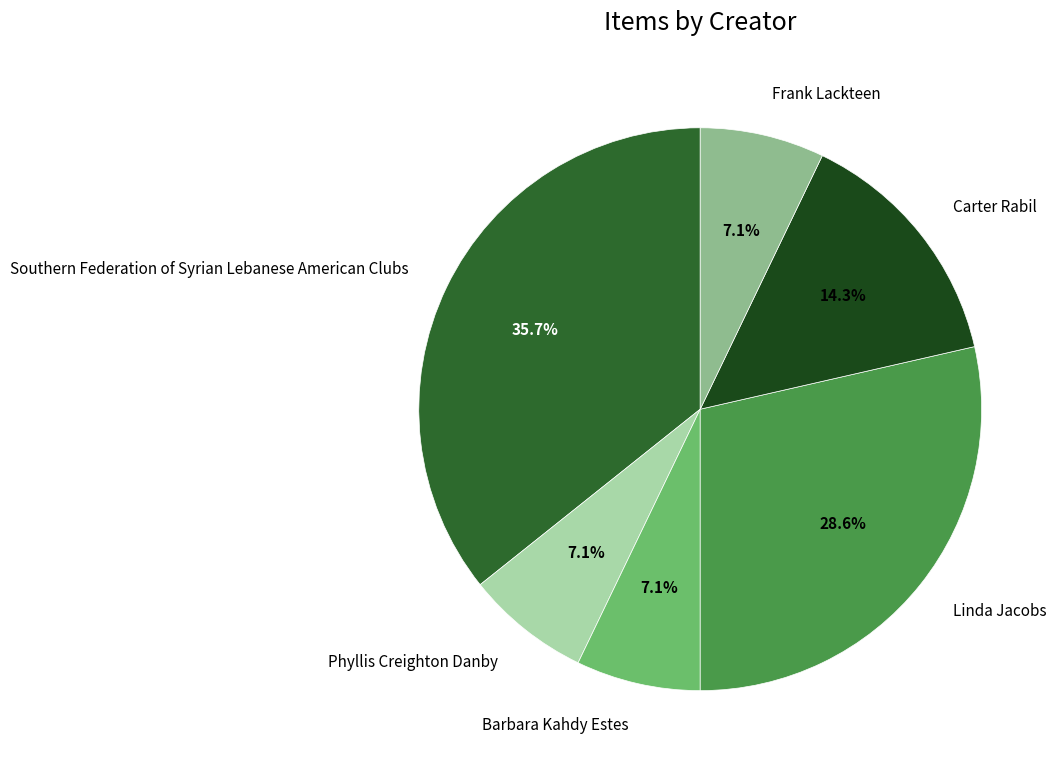

Which slice is the largest?

Southern Federation of Syrian Lebanese American Clubs